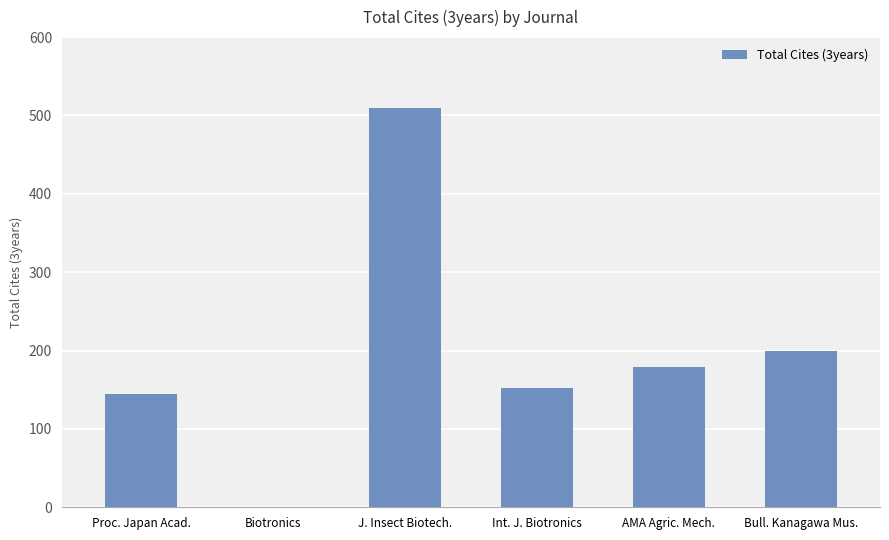

What is the difference between the values at Biotronics and Proc. Japan Acad.?

144